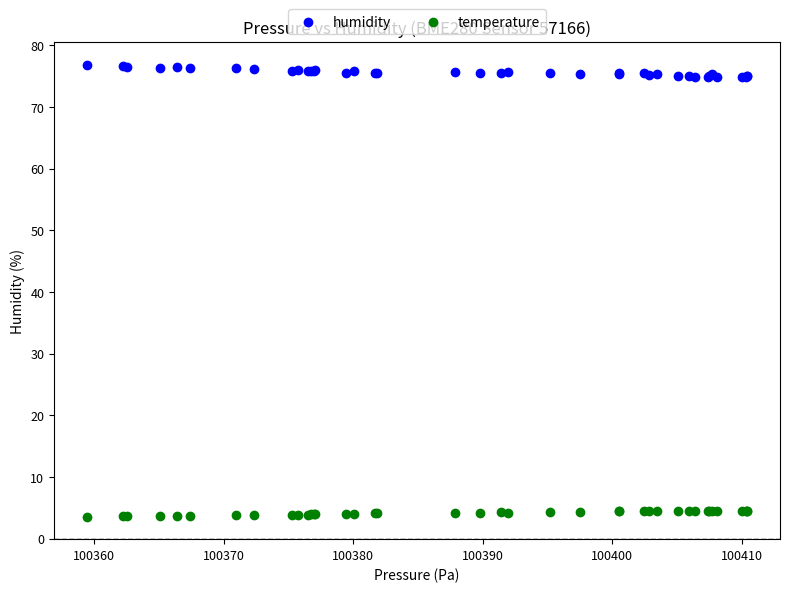

Which series reaches the minimum Y coordinate?

temperature